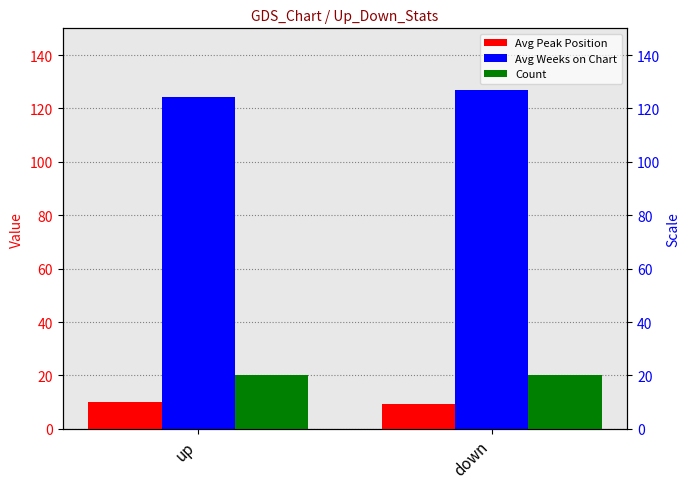

True or false: Avg Peak Position has a value of 9.4 at down.

True